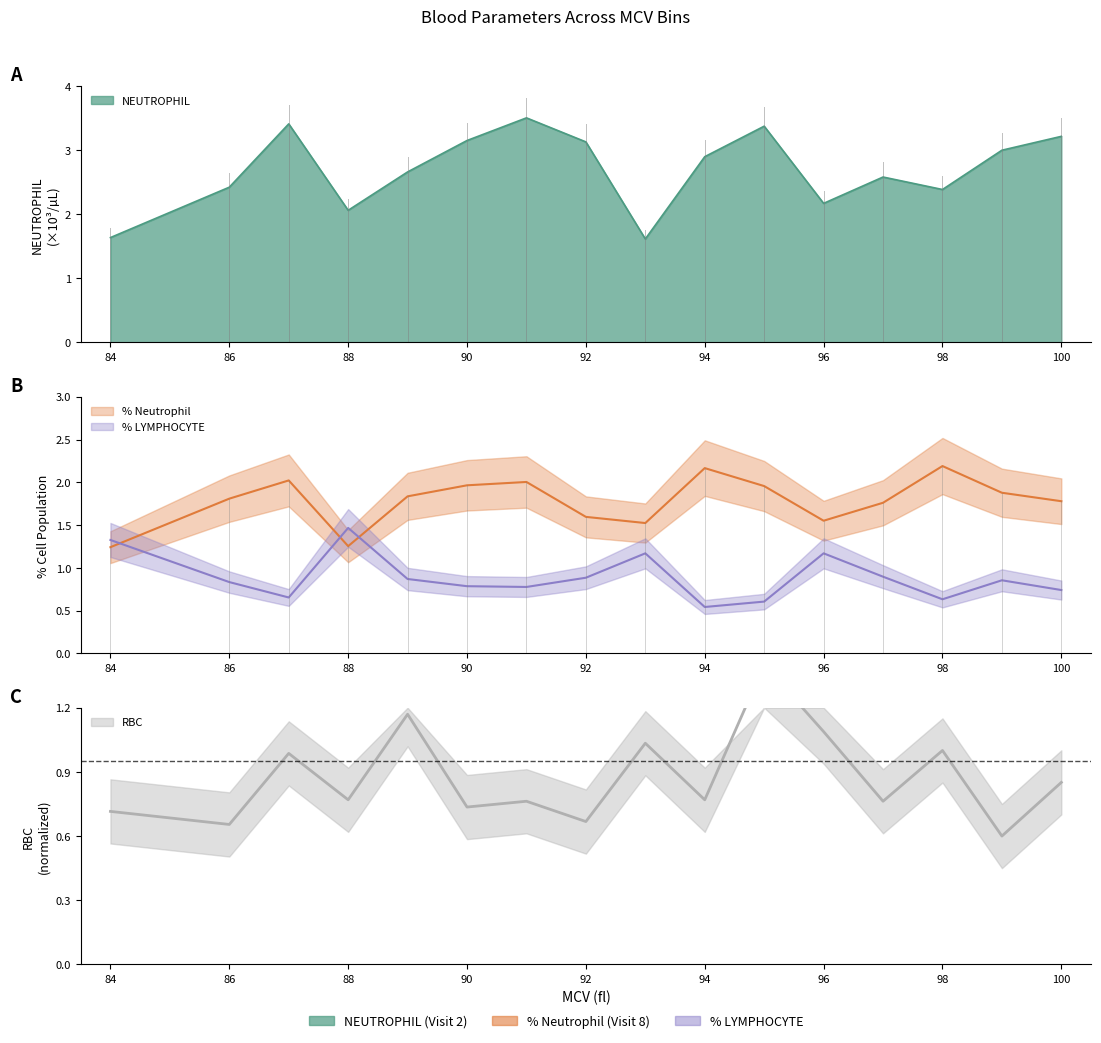

What is the difference between the NEUTROPHIL values at 86 and 91?

1.1